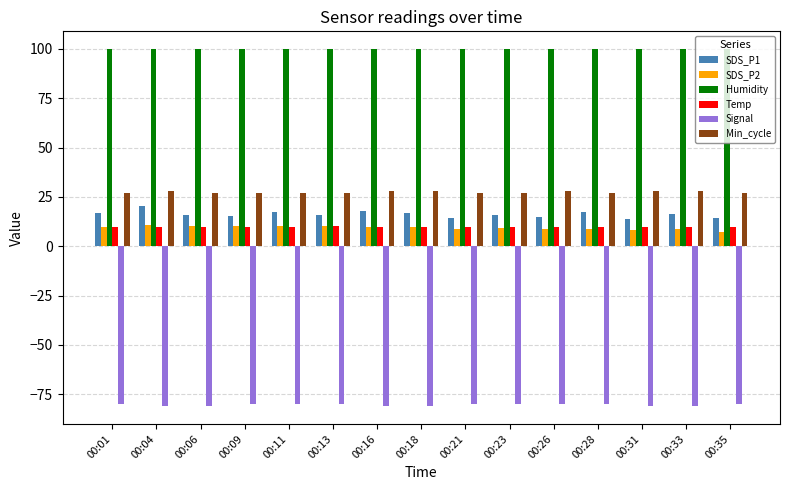

What is the spread (max minus min) of values at 00:06?

180.9